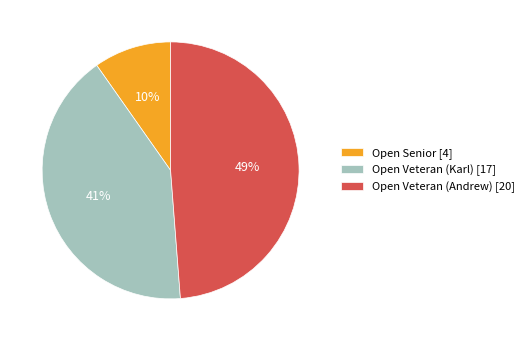

Rank the categories by value from highest to lowest.

Open Veteran (Andrew), Open Veteran (Karl), Open Senior